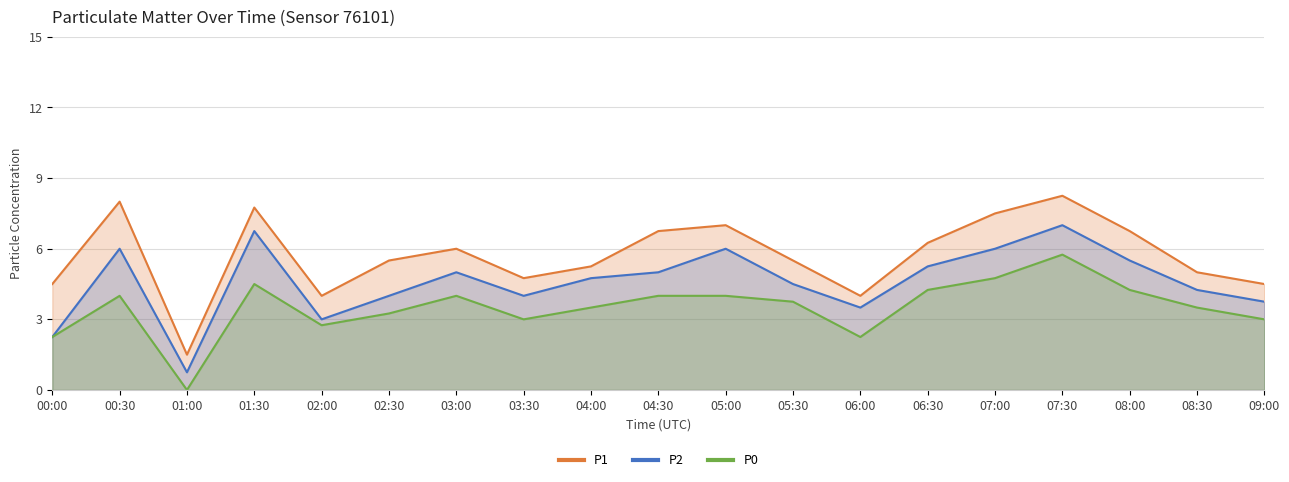

How many values in the P0 series are below 3?

4